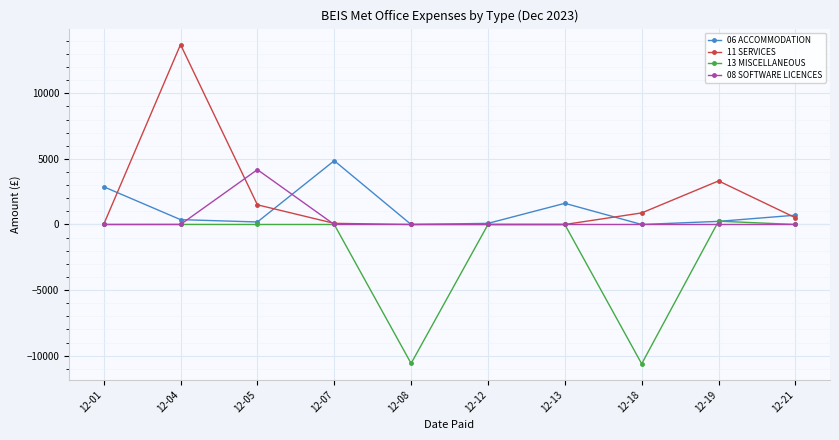

At which category is the sum across all series the highest?

12-04